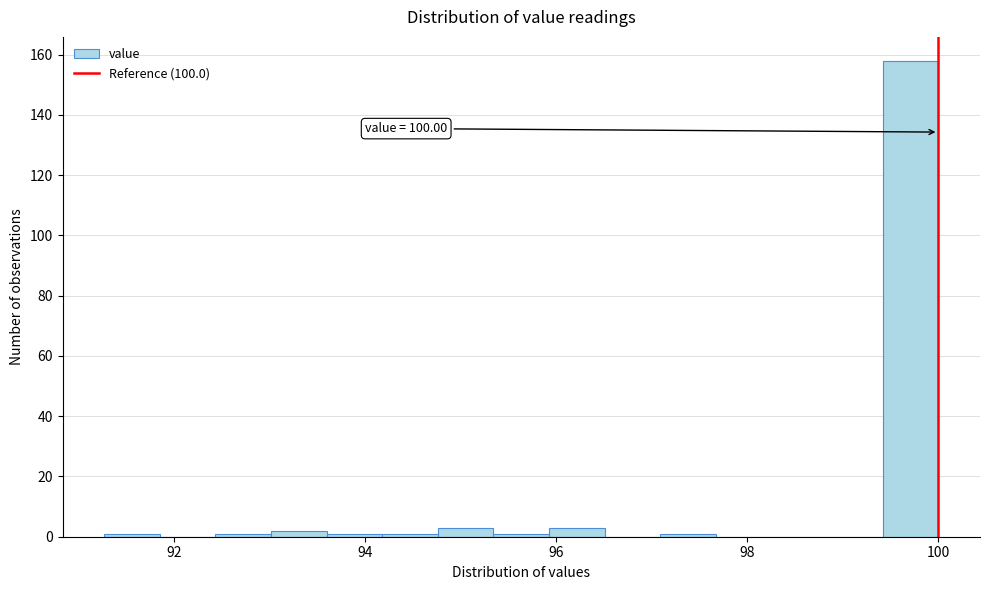

Around what value on the x-axis is the tallest bar? Give the approximate position of its centre, as read against the axis.

99.8